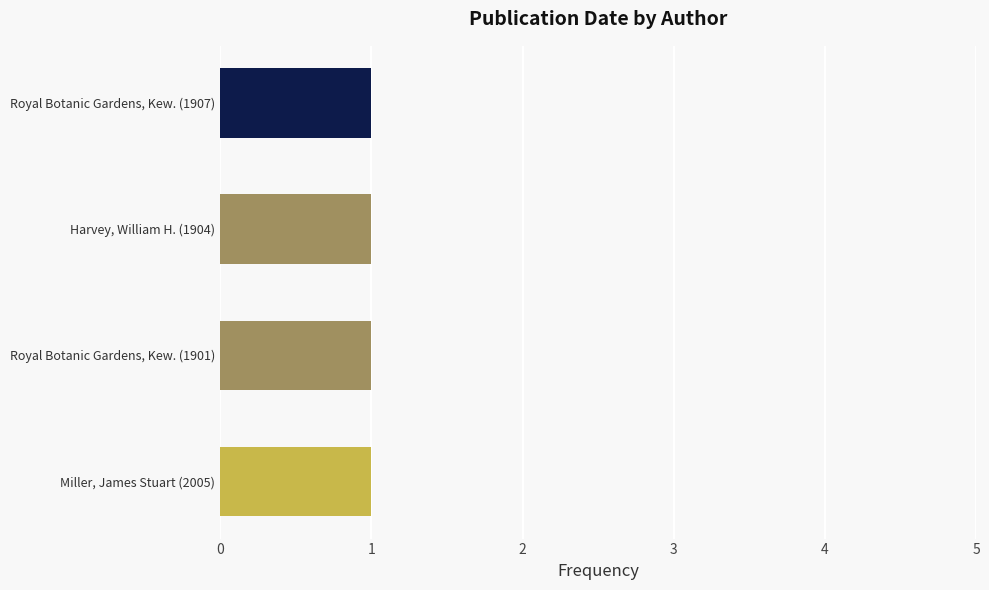

How many data points are above 1907?

1